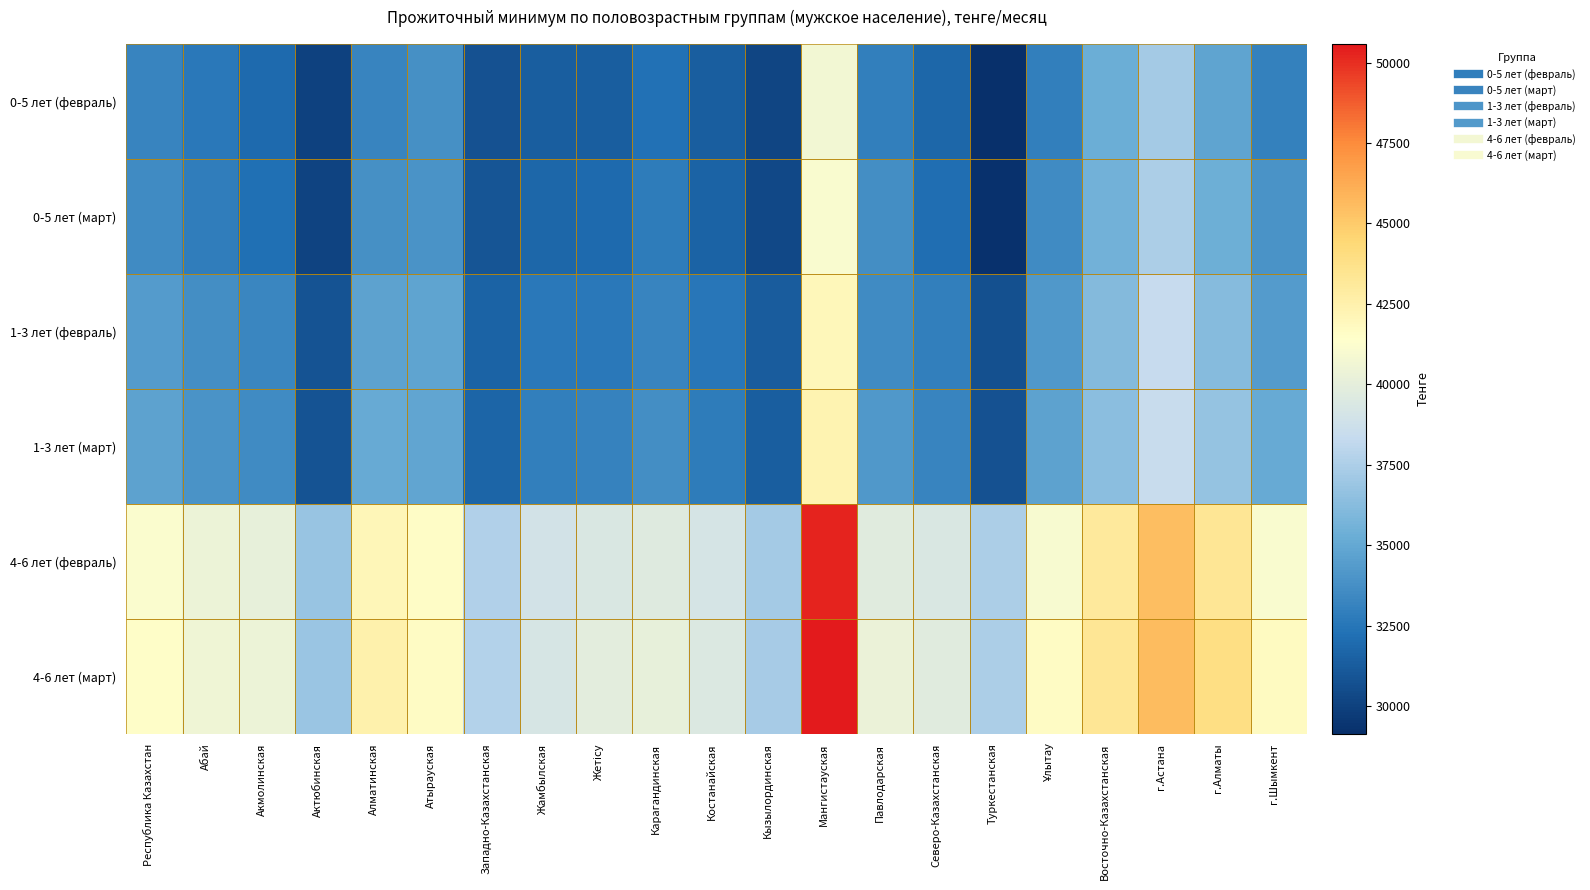

Count the number of data series in this chart.

6